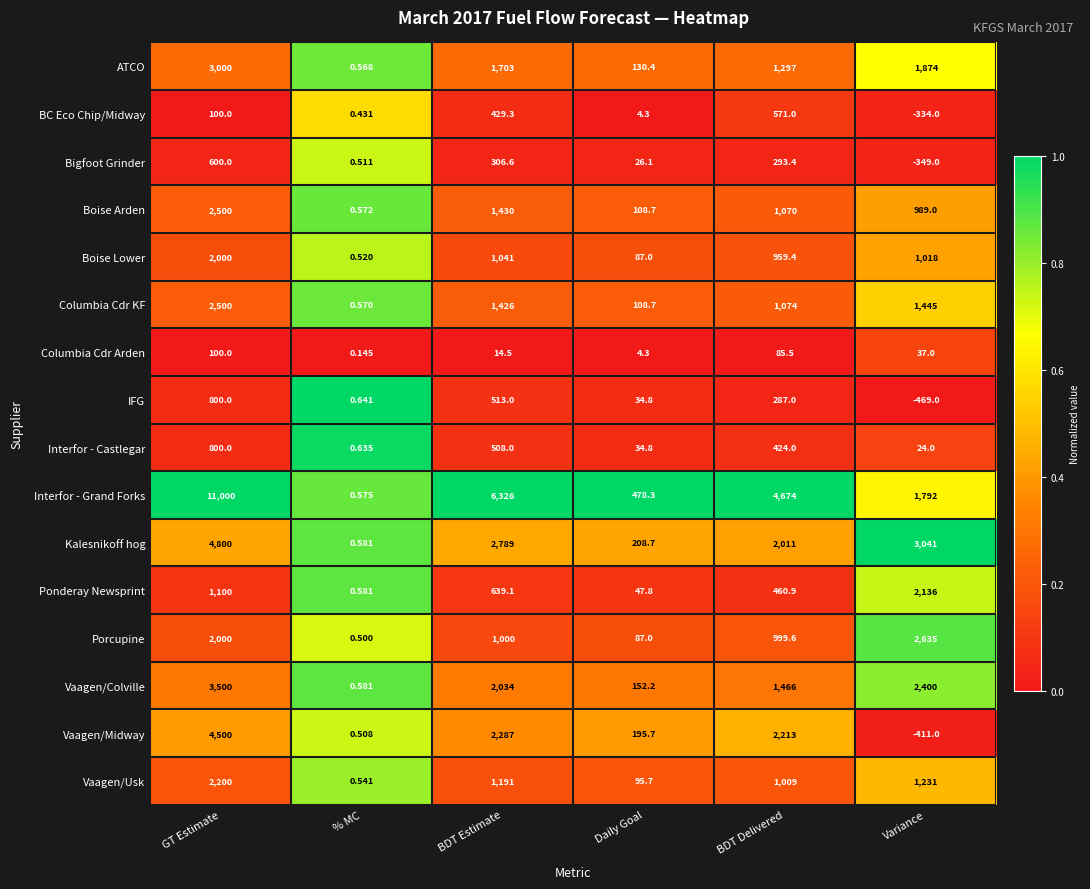

Which series has the largest total across all categories?

Interfor - Grand Forks